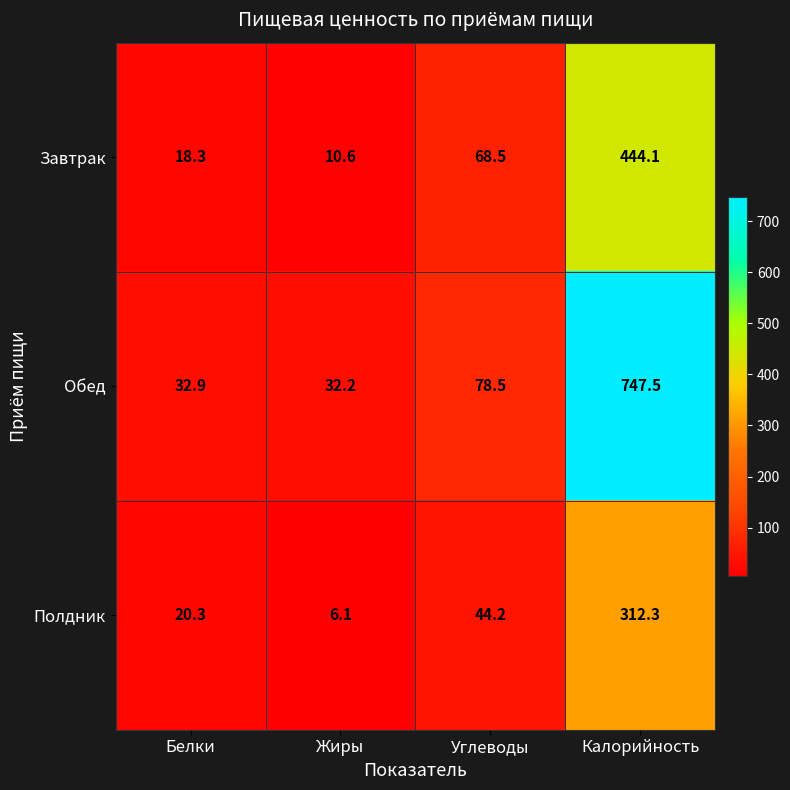

What is the minimum value shown in the chart?

6.1